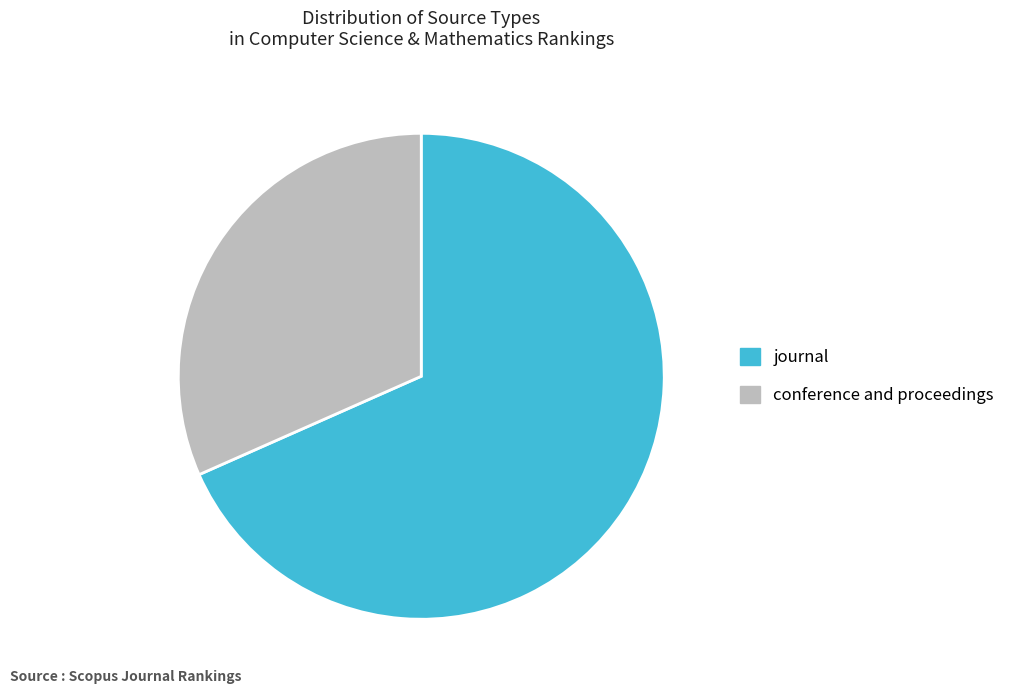

Count the number of slices in the pie.

2